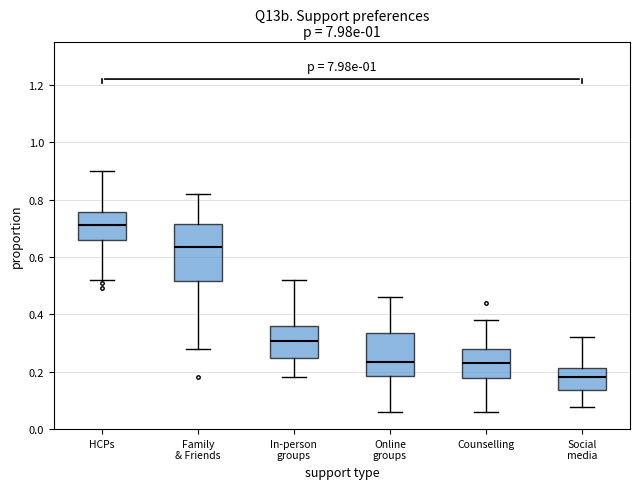

Reading left to right, read every box against the y-axis: the position of its median line, the range the box covers, and the ends of its whiskers. The values are not printed on the chart, so give them approximately, as read against the axis.

HCPs: median 0.72, box 0.66 to 0.76, whiskers 0.52 to 0.90
Family & Friends: median 0.64, box 0.52 to 0.72, whiskers 0.28 to 0.82
In-person groups: median 0.30, box 0.24 to 0.36, whiskers 0.18 to 0.52
Online groups: median 0.24, box 0.18 to 0.34, whiskers 0.06 to 0.46
Counselling: median 0.24, box 0.18 to 0.28, whiskers 0.06 to 0.38
Social media: median 0.18, box 0.14 to 0.22, whiskers 0.08 to 0.32